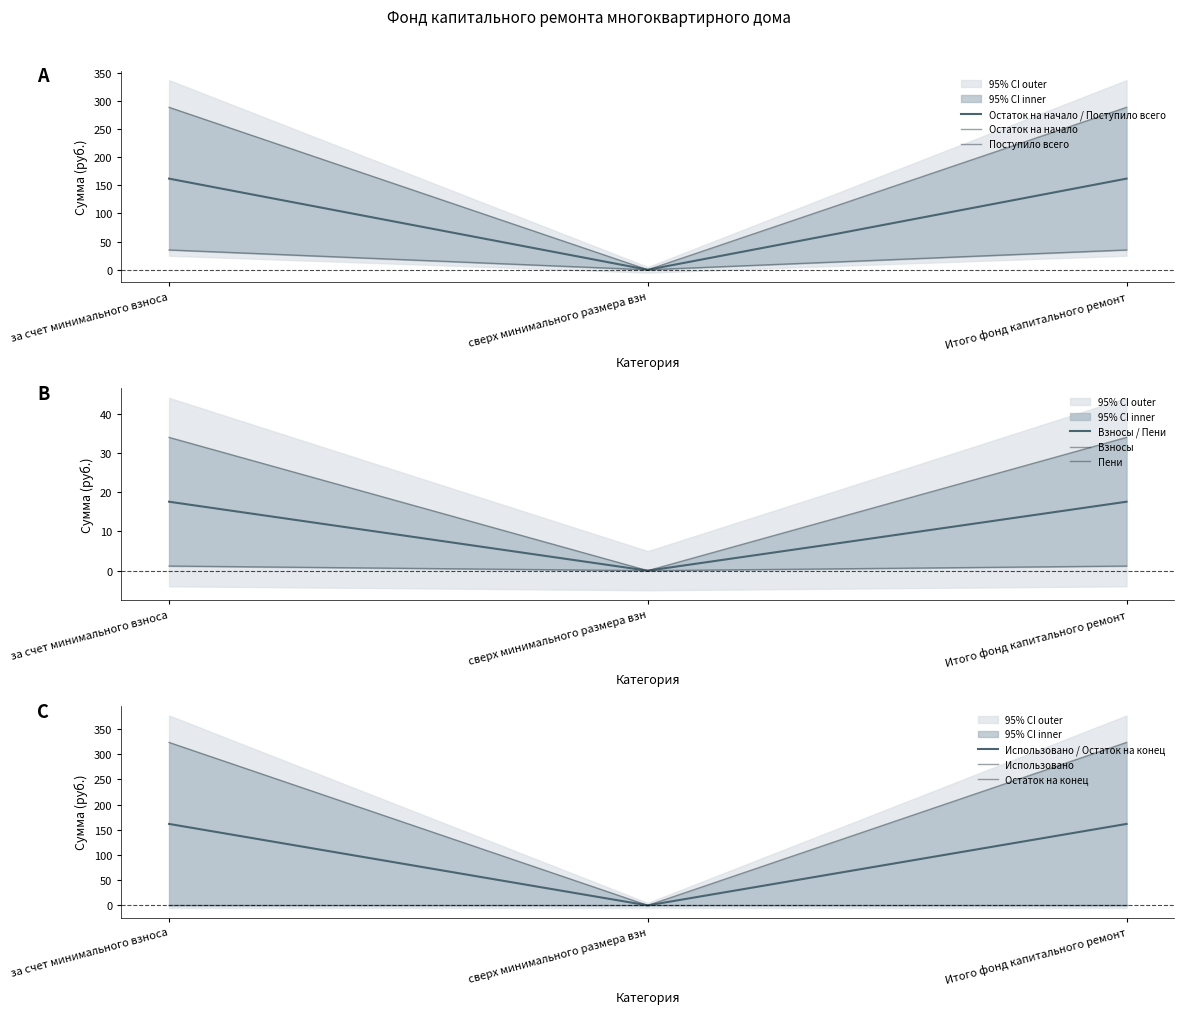

Which category has the lowest value in the Остаток на начало / Поступило всего series?

сверх минимального размера взн